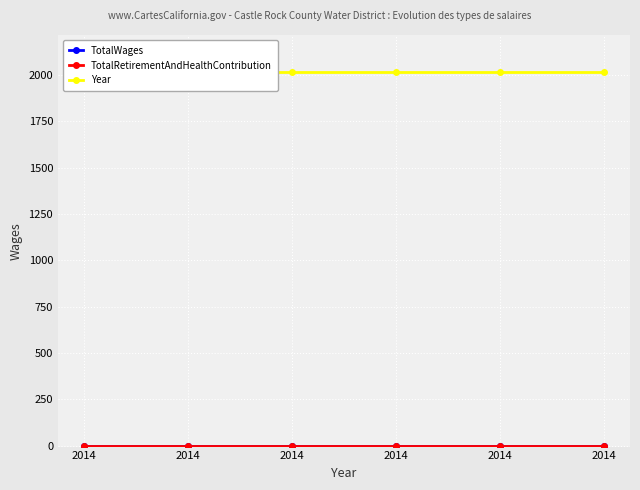

What is the sum of the Year values at 2014 and 2014?

4028